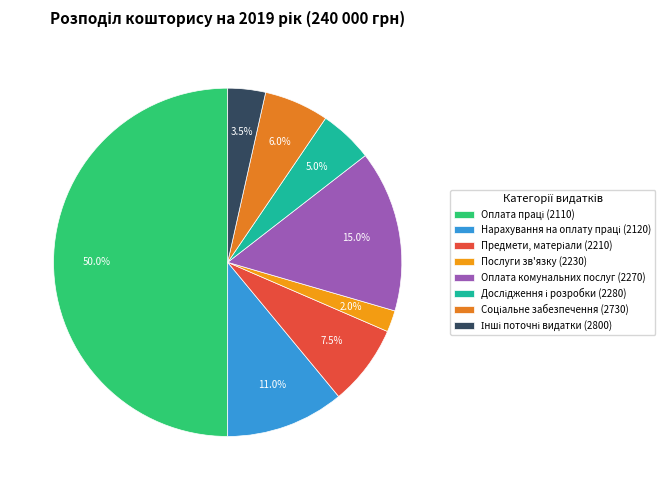

How many slices are in this pie chart?

8